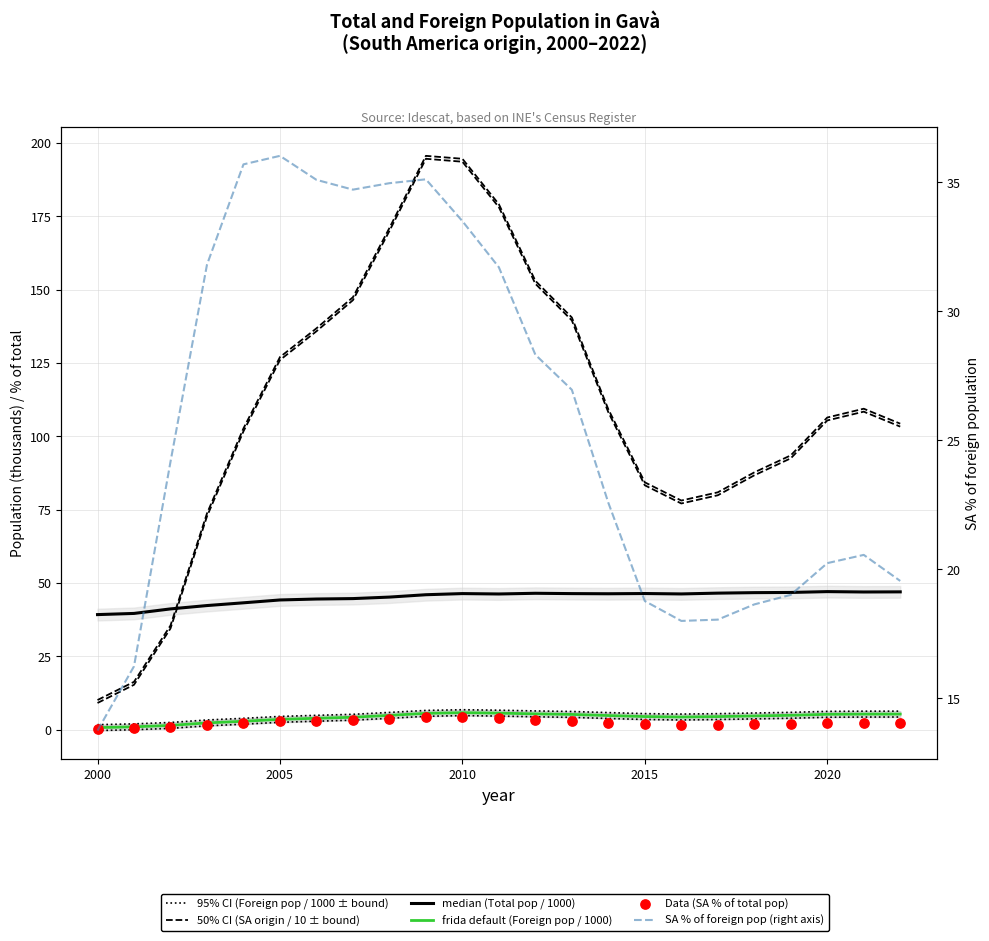

What are all the series names shown in the legend?

95% CI (Foreign pop / 1000 ± bound), 50% CI (SA origin / 10 ± bound), median (Total pop / 1000), frida default (Foreign pop / 1000), Data (SA % of total pop), SA % of foreign pop (right axis)